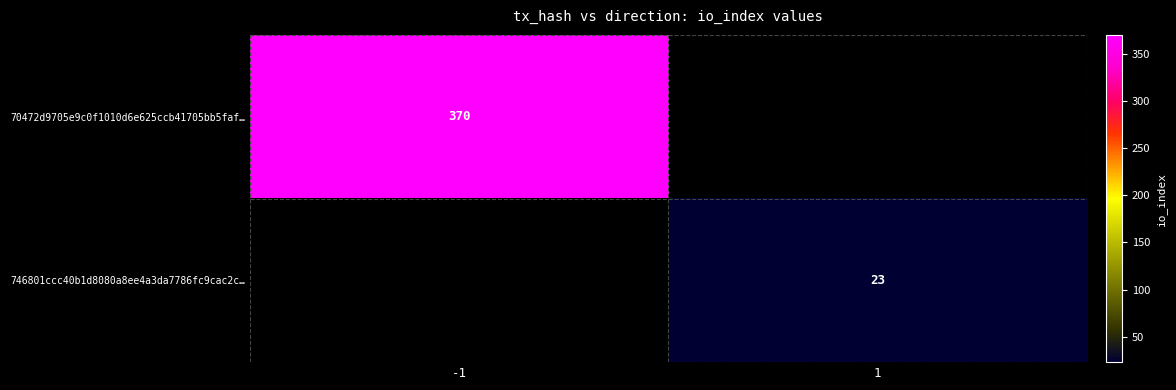

The 746801ccc40b1d8080a8ee4a3da7786fc9cac2c… series shows 15.0 at 1. True or false?

False